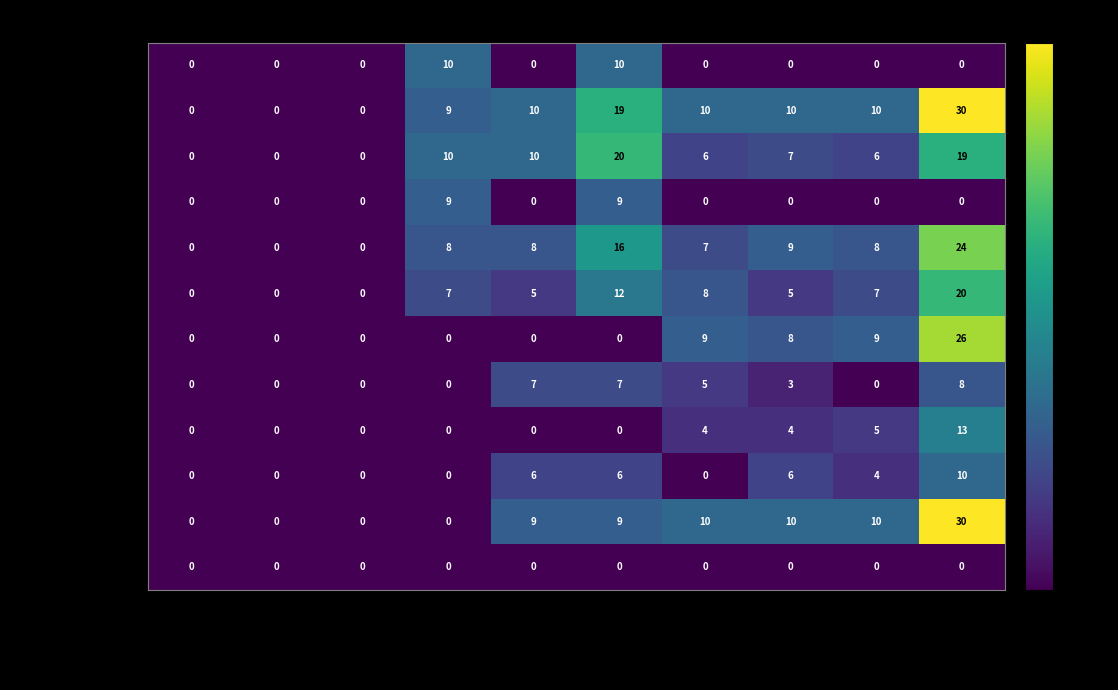

What is the sum of the Mäentaus Jukka values at RH/RLS pist and RH/RLS 2?

26